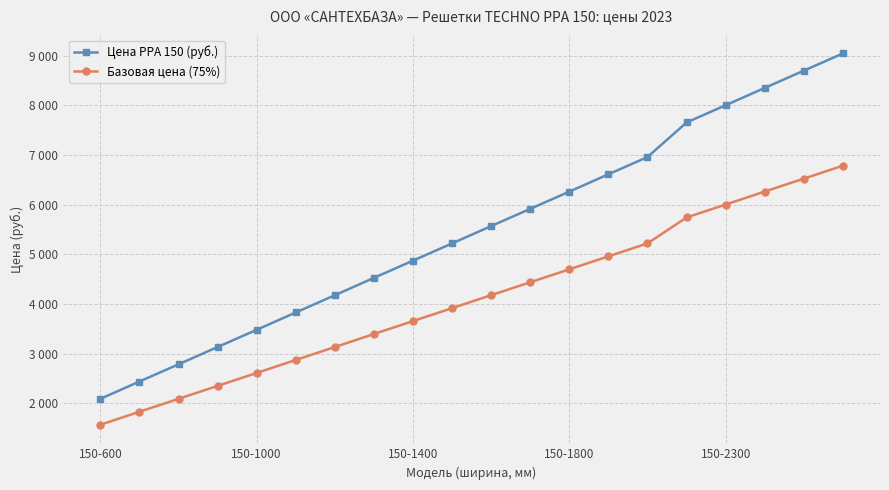

What are all the series names shown in the legend?

Цена РРА 150 (руб.), Базовая цена (75%)